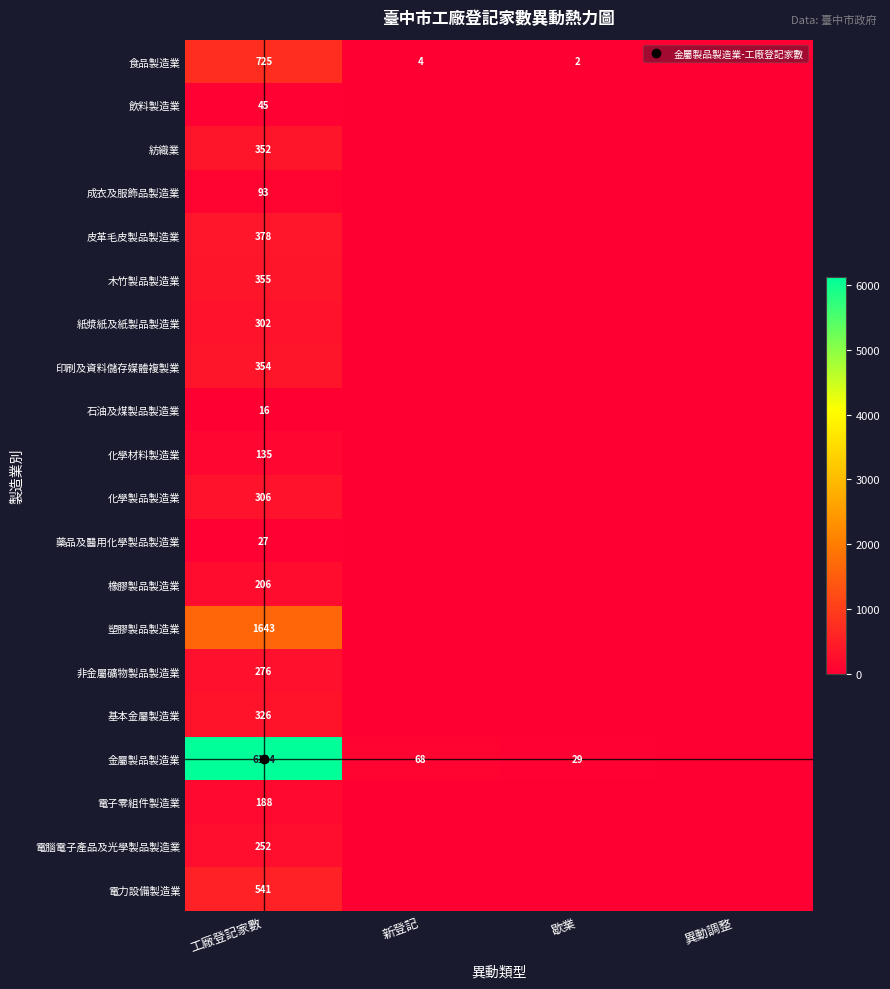

At which category is the sum across all series the highest?

工廠登記家數